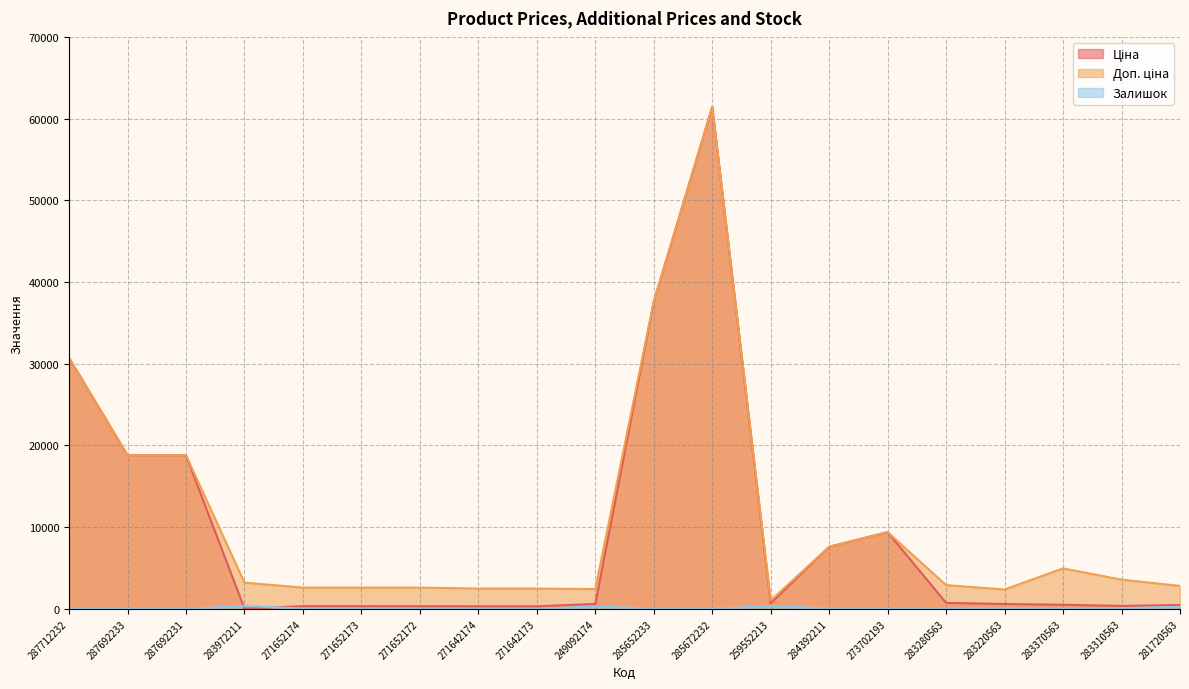

List the labels in order of Доп. ціна value, smallest first.

259552213, 283220563, 249092174, 271642174, 271642173, 271652174, 271652173, 271652172, 281720563, 283280563, 283972211, 283310563, 283370563, 284392211, 273702193, 287692233, 287692231, 287712232, 285652233, 285672232